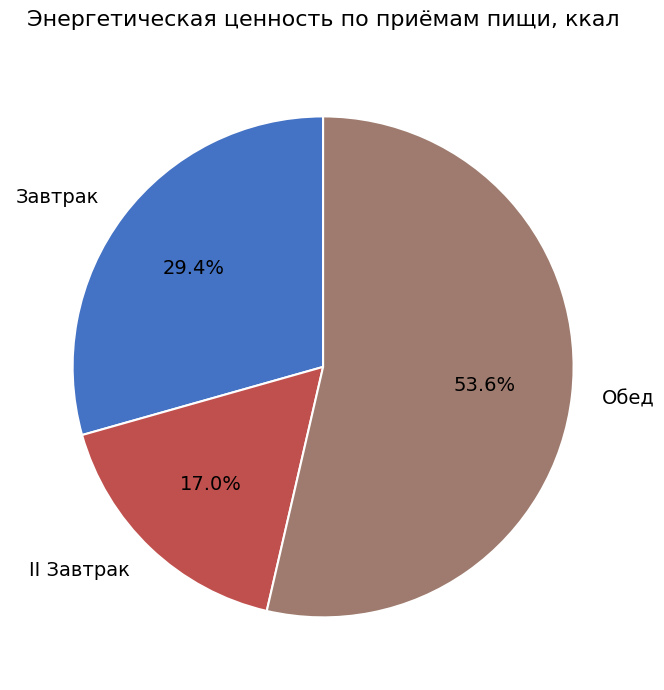

To the nearest percent, what percentage of the pie is II Завтрак?

17%